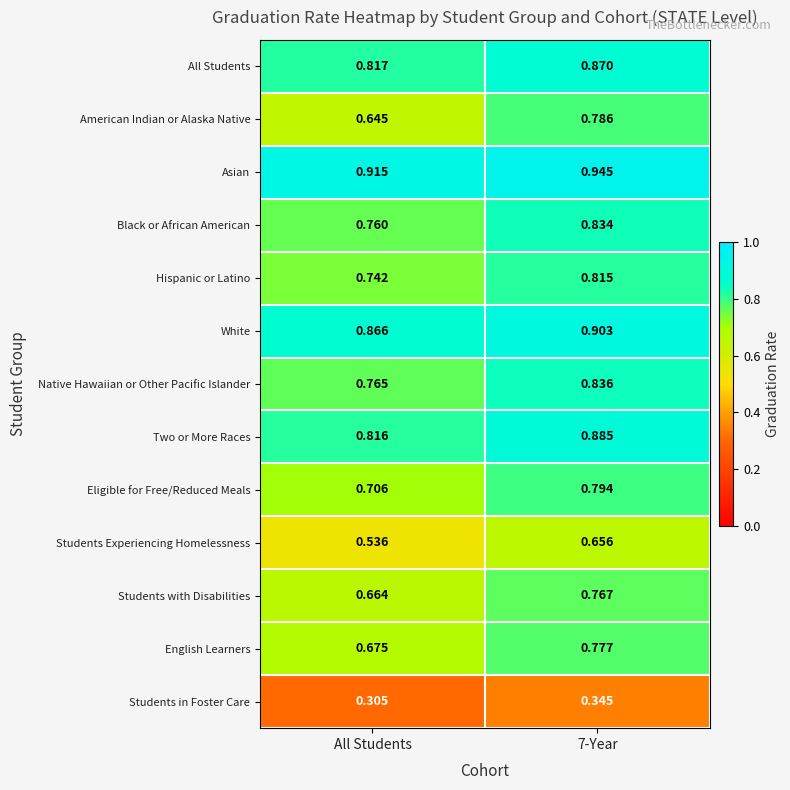

Rank the series by their maximum value, from lowest to highest.

Students in Foster Care, Students Experiencing Homelessness, Students with Disabilities, English Learners, American Indian or Alaska Native, Eligible for Free/Reduced Meals, Hispanic or Latino, Black or African American, Native Hawaiian or Other Pacific Islander, All Students, Two or More Races, White, Asian